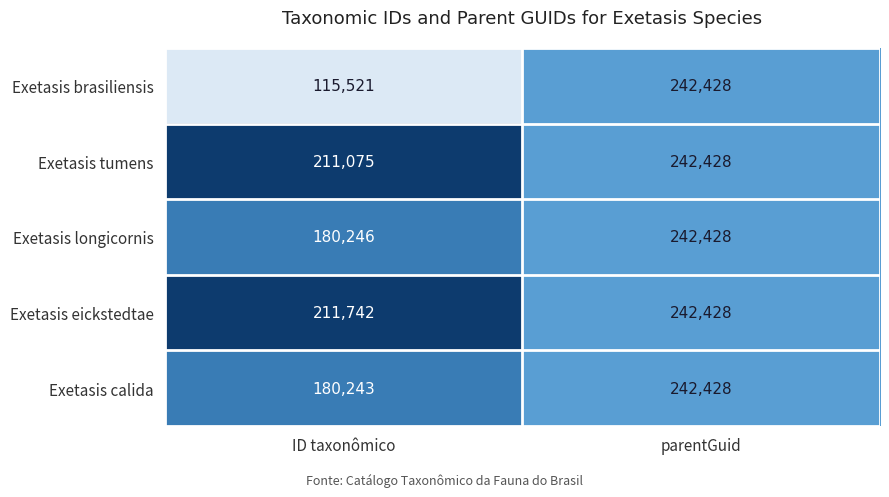

What is the average value of the Exetasis longicornis series?

211337